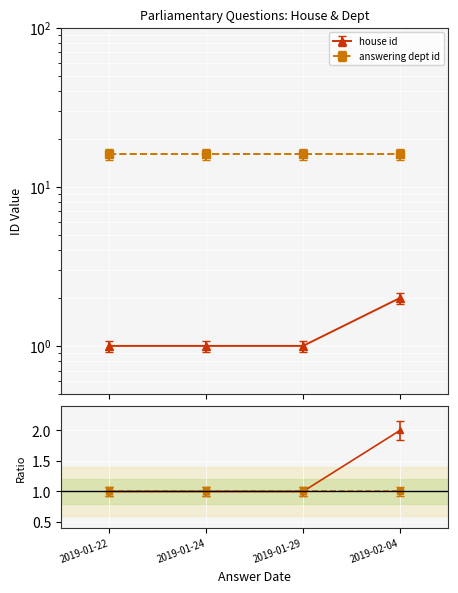

Which label corresponds to the smallest value in the chart?

2019-01-22